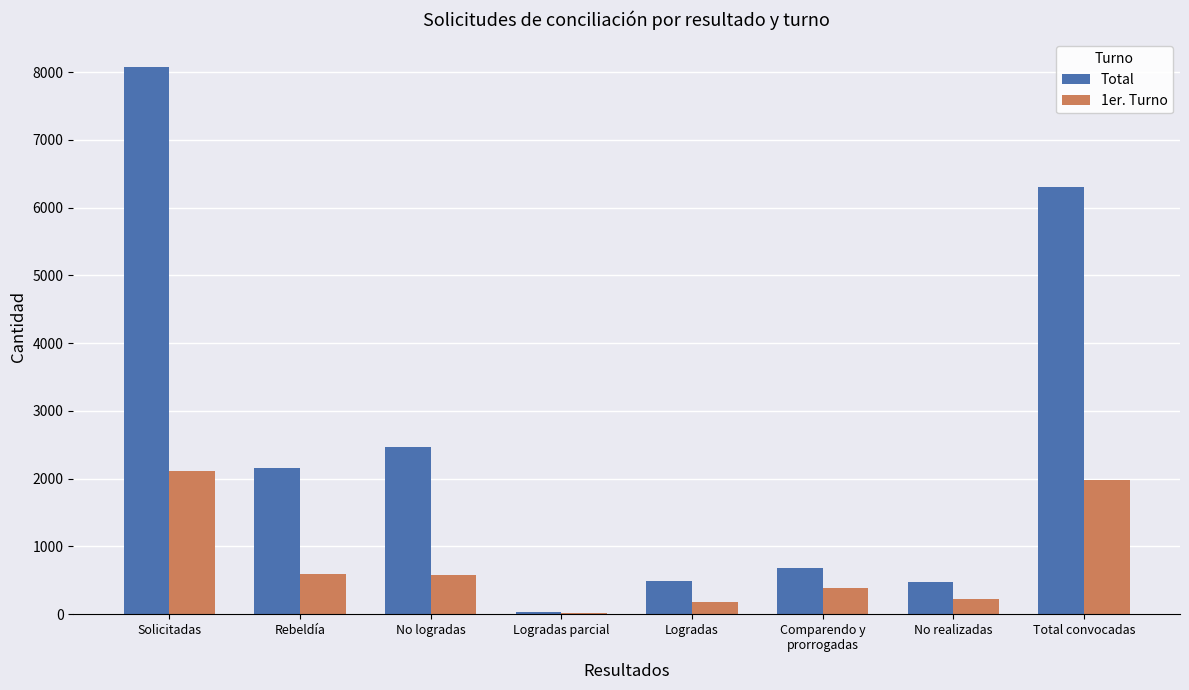

True or false: Total has a value of 495 at Logradas.

True